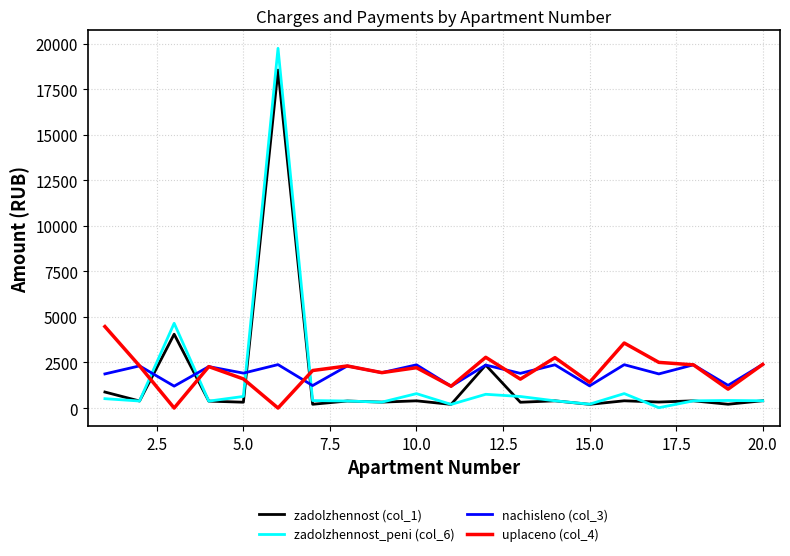

Does the chart have visible grid lines?

Yes